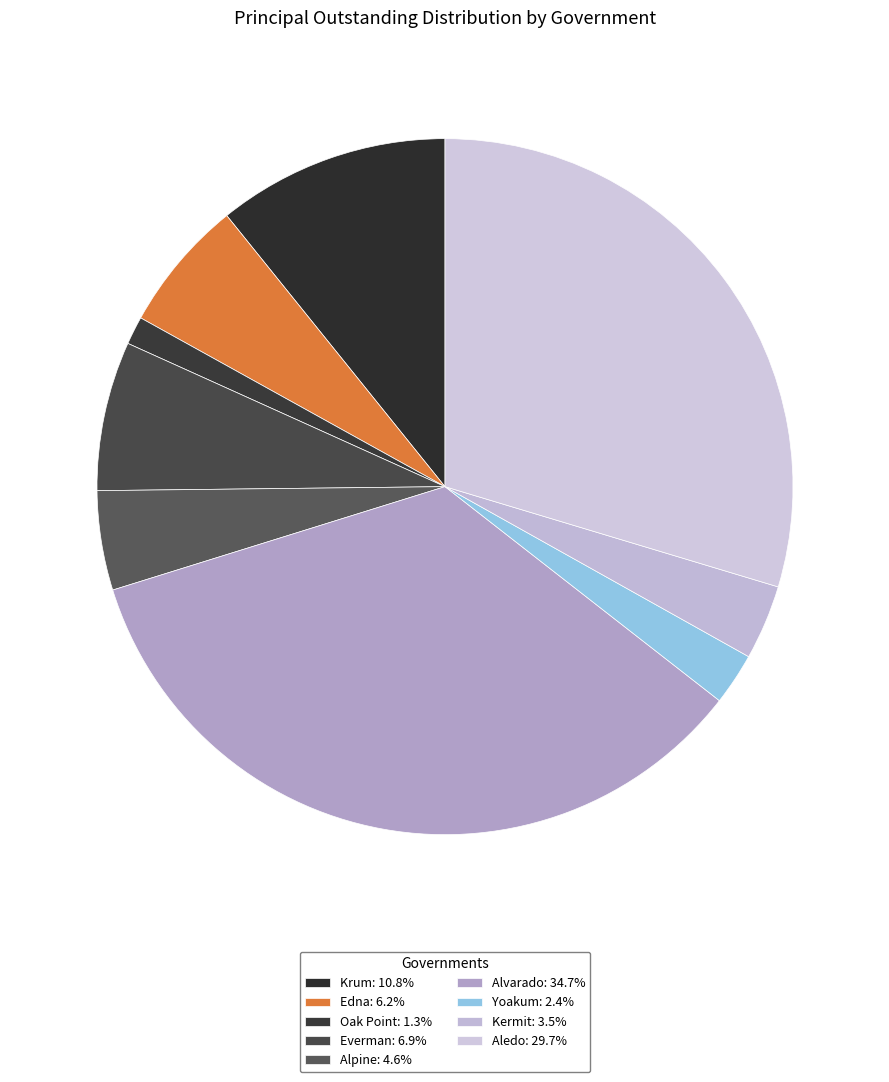

To the nearest percent, what is the average slice percentage?

11%